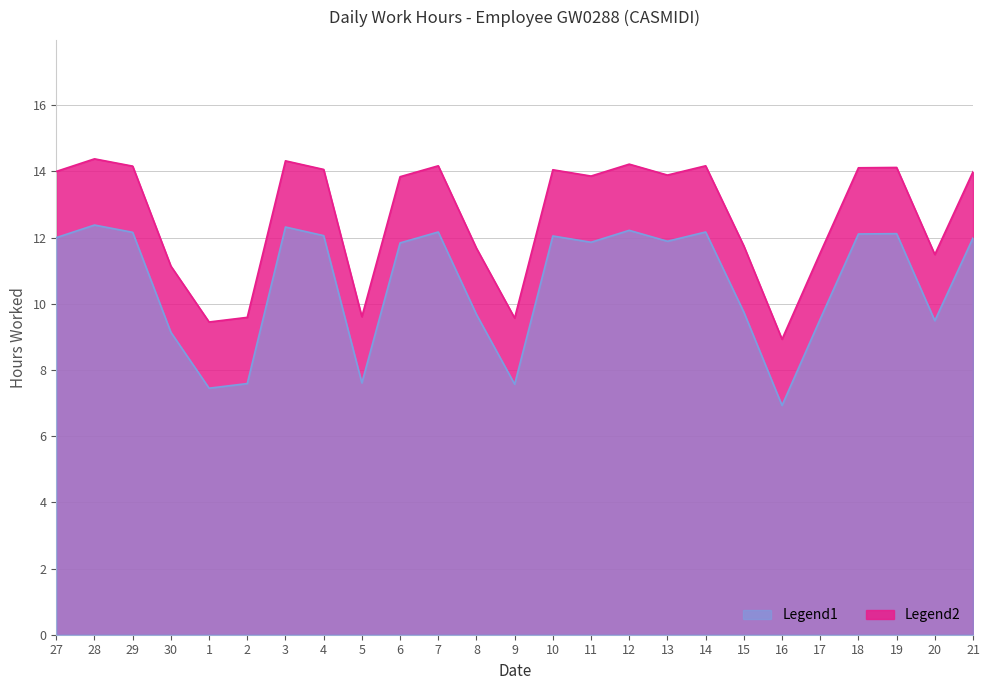

At which category does Legend2 reach its first local valley?

1